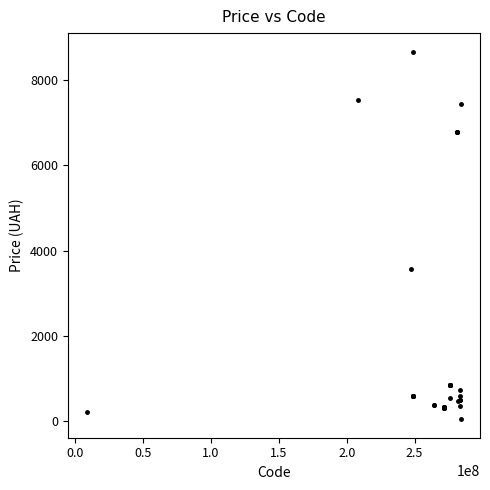

What Y value in the scatter plot is closest to 4355?

3573.6